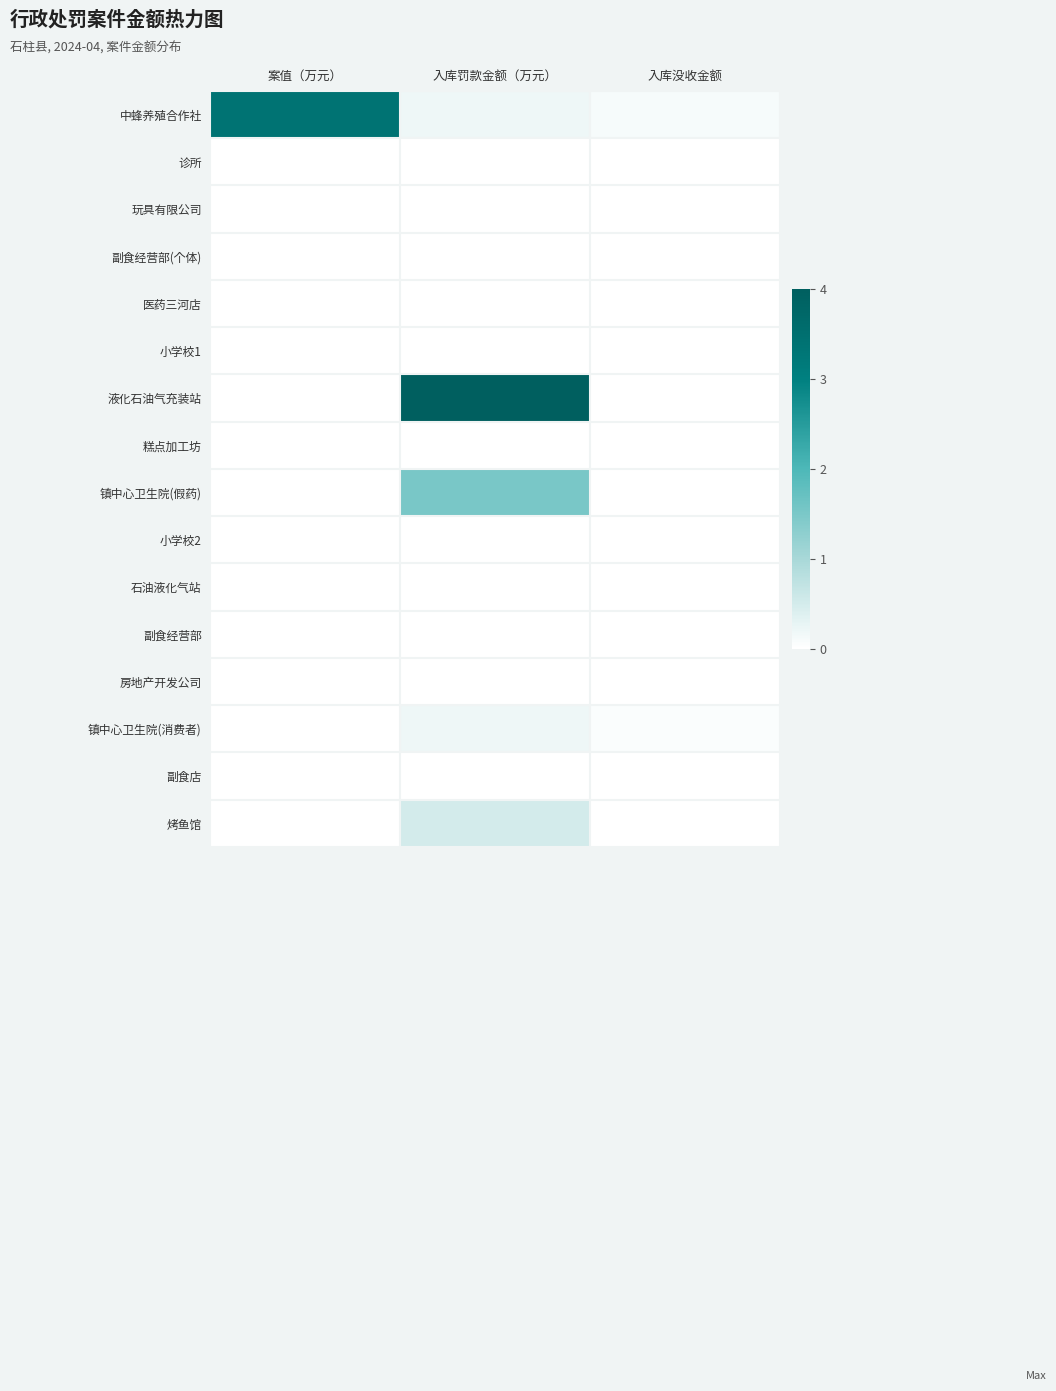

Reading right to left, list all the values displayed in this chart.

中蜂养殖合作社: 入库没收金额=0.1	入库罚款金额（万元）=0.2	案值（万元）=3.4
诊所: 入库没收金额=0.0	入库罚款金额（万元）=0.0	案值（万元）=0.0
玩具有限公司: 入库没收金额=0.0	入库罚款金额（万元）=0.0	案值（万元）=0.0
副食经营部(个体): 入库没收金额=0.0	入库罚款金额（万元）=0.0	案值（万元）=0.0
医药三河店: 入库没收金额=0.0	入库罚款金额（万元）=0.0	案值（万元）=0.0
小学校1: 入库没收金额=0.0	入库罚款金额（万元）=0.0	案值（万元）=0.0
液化石油气充装站: 入库没收金额=0.0	入库罚款金额（万元）=4.0	案值（万元）=0.0
糕点加工坊: 入库没收金额=0.0	入库罚款金额（万元）=0.0	案值（万元）=0.0
镇中心卫生院(假药): 入库没收金额=0.0	入库罚款金额（万元）=1.5	案值（万元）=0.0
小学校2: 入库没收金额=0.0	入库罚款金额（万元）=0.0	案值（万元）=0.0
石油液化气站: 入库没收金额=0.0	入库罚款金额（万元）=0.0	案值（万元）=0.0
副食经营部: 入库没收金额=0.0	入库罚款金额（万元）=0.0	案值（万元）=0.0
房地产开发公司: 入库没收金额=0.0	入库罚款金额（万元）=0.0	案值（万元）=0.0
镇中心卫生院(消费者): 入库没收金额=0.1	入库罚款金额（万元）=0.2	案值（万元）=0.0
副食店: 入库没收金额=0.0	入库罚款金额（万元）=0.0	案值（万元）=0.0
烤鱼馆: 入库没收金额=0.0	入库罚款金额（万元）=0.5	案值（万元）=0.0